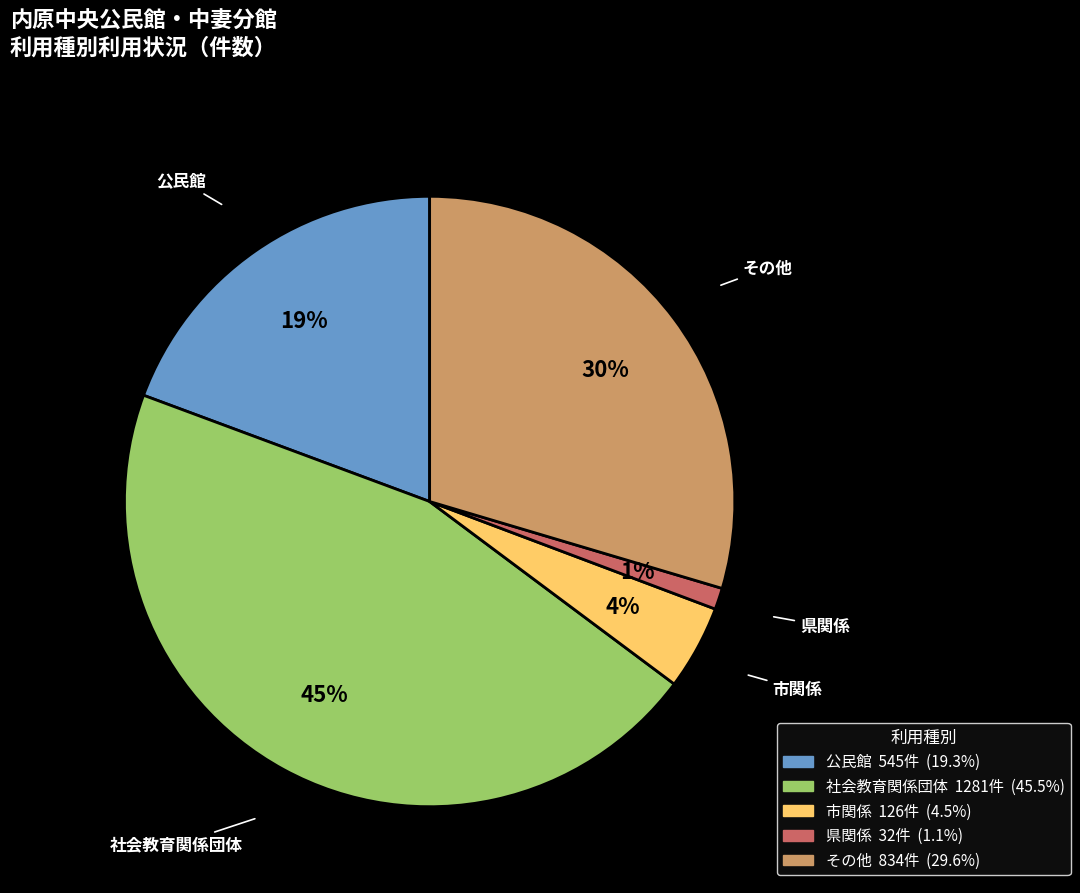

The 県関係 slice represents 13% of the pie. True or false?

False